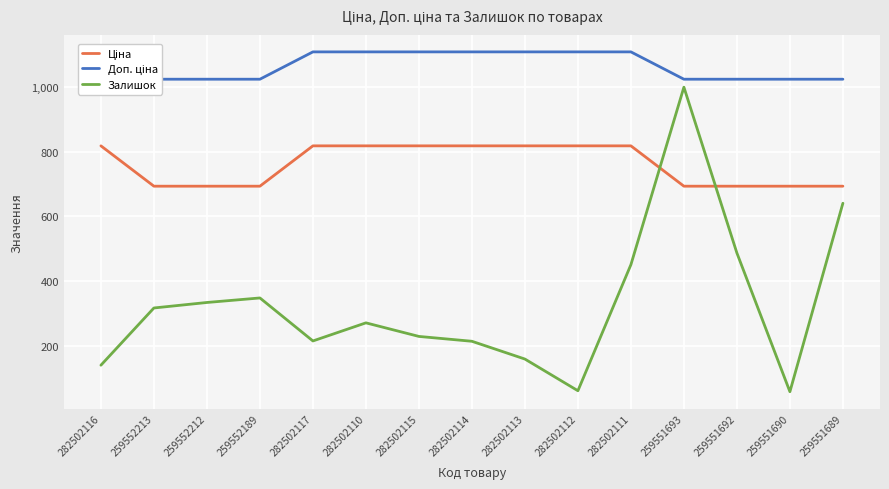

At how many categories does at least one series exceed 539?

15